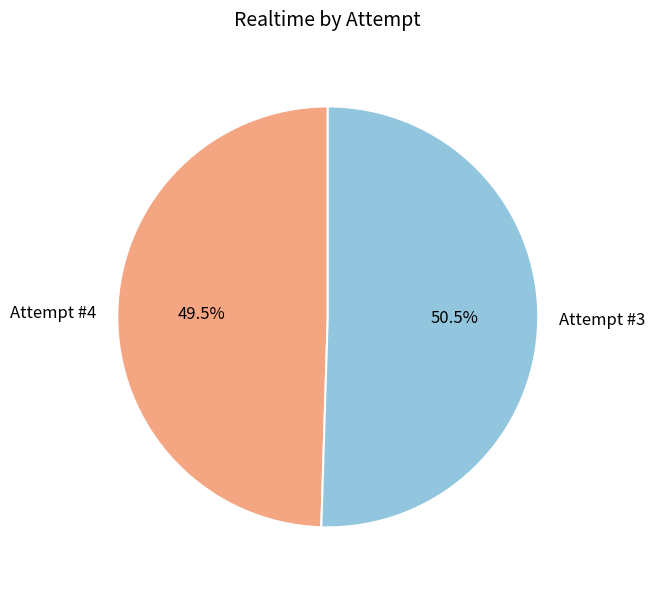

Is there a majority slice in this chart?

Yes